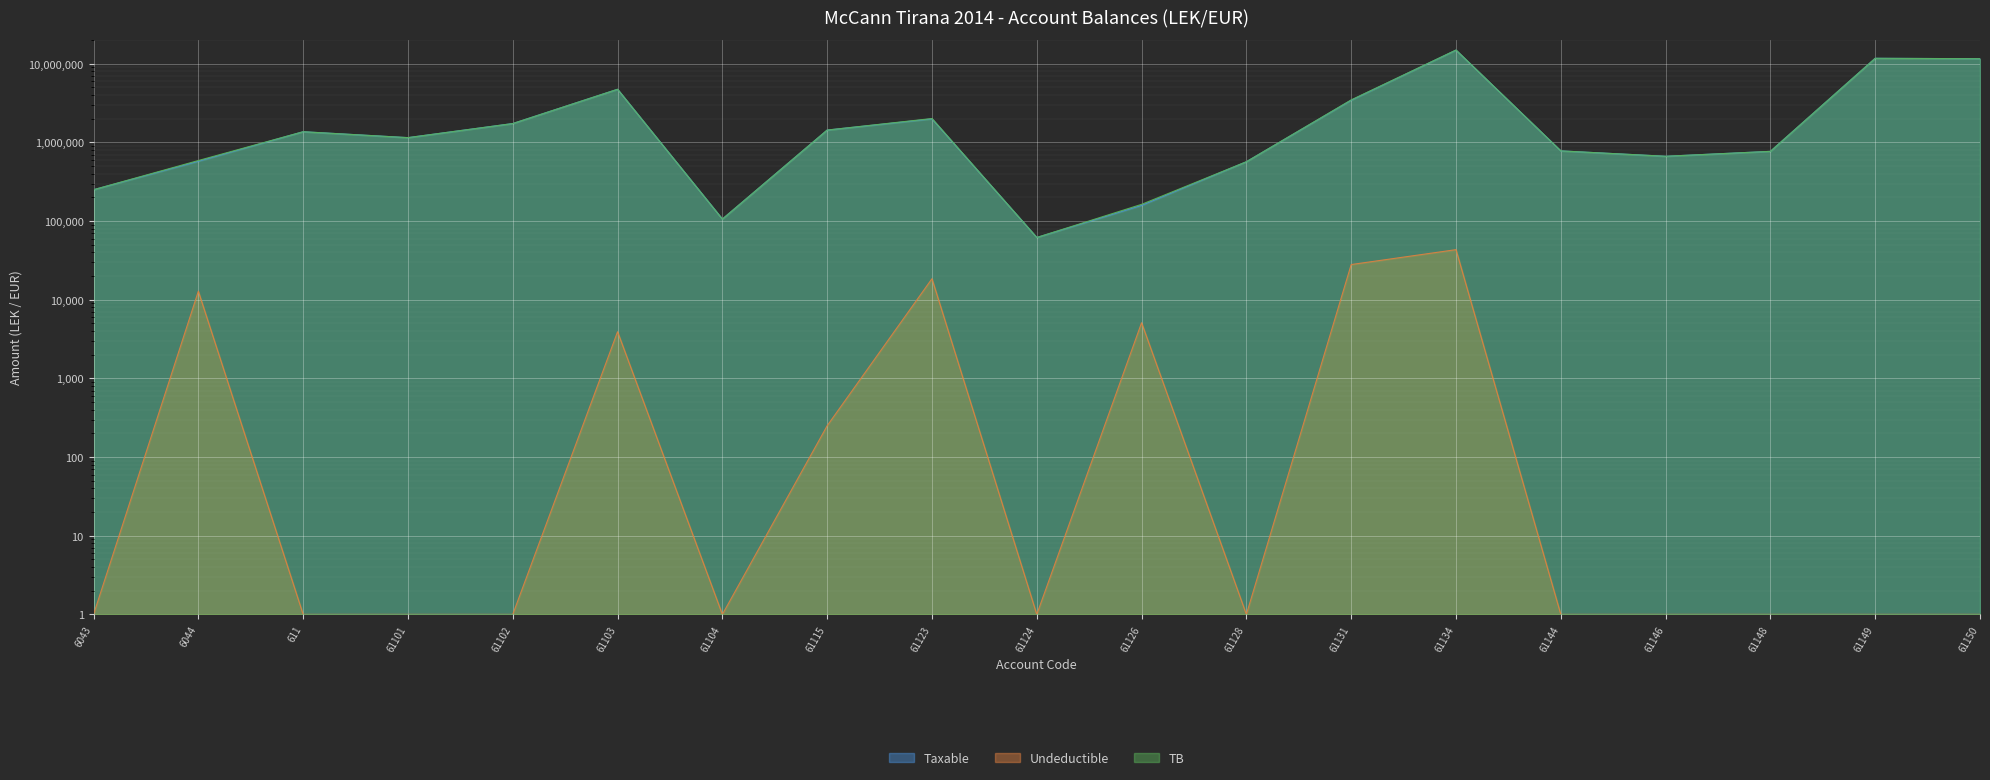

What is the label of the 7th point from the right?

61131